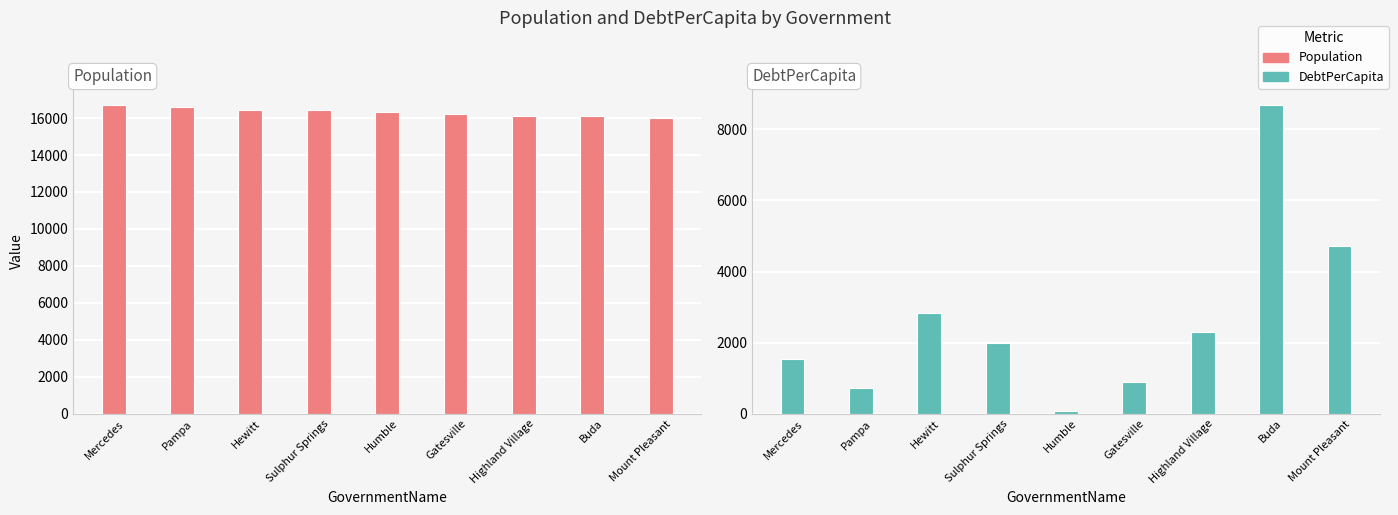

How many bars are there in each group?

2